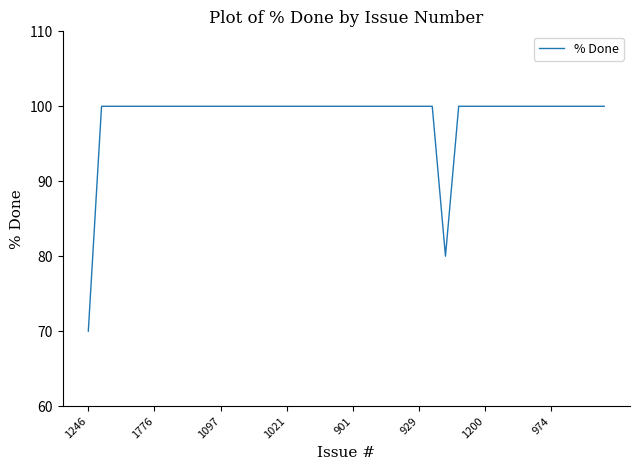

What is the difference between the maximum and minimum values?

30